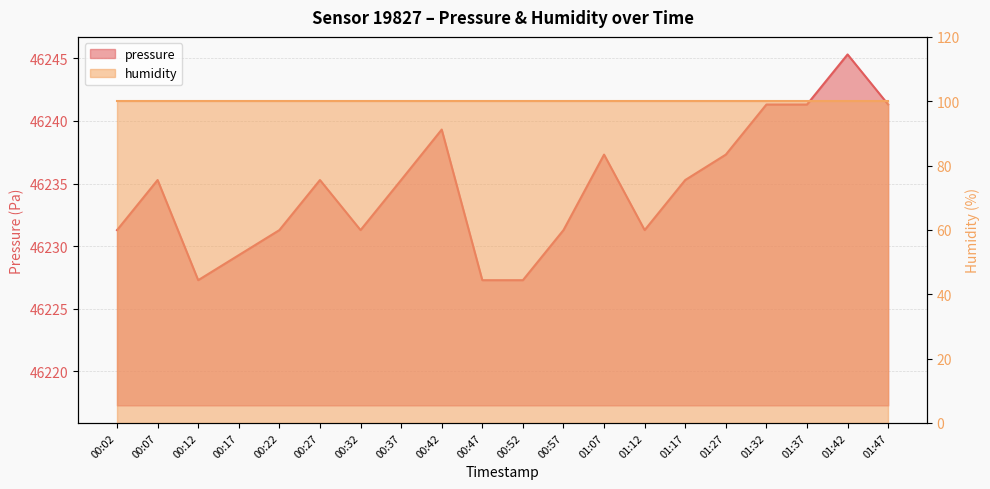

Which label corresponds to the largest value in the chart?

01:42